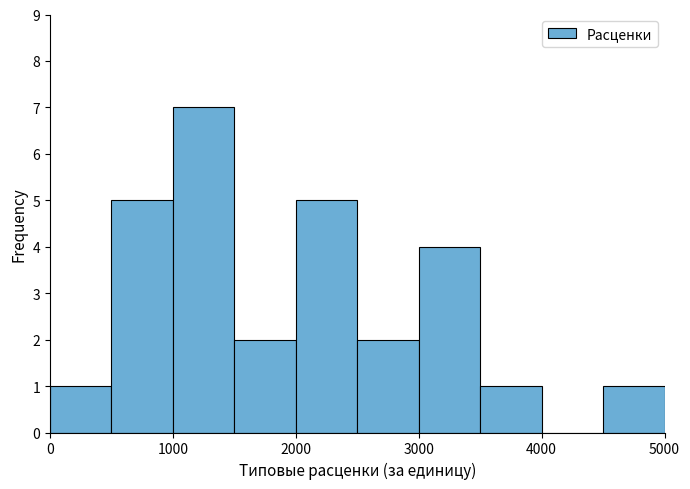

Reading left to right, transcribe this chart: for each bar, give the range it covers on the x-axis and its height. The values are not printed on the chart, so give them approximately, as read against the axis.

0 to 500: 1
500 to 1000: 5
1000 to 1500: 7
1500 to 2000: 2
2000 to 2500: 5
2500 to 3000: 2
3000 to 3500: 4
3500 to 4000: 1
4000 to 4500: 0
4500 to 5000: 1